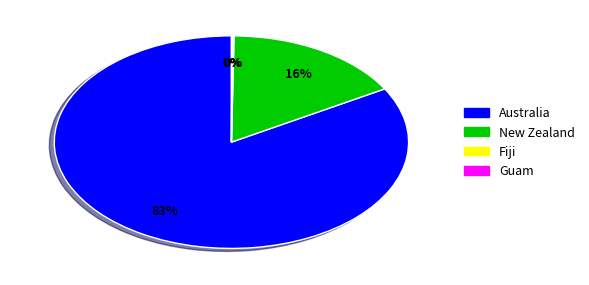

Which has a higher value, New Zealand or Australia?

Australia